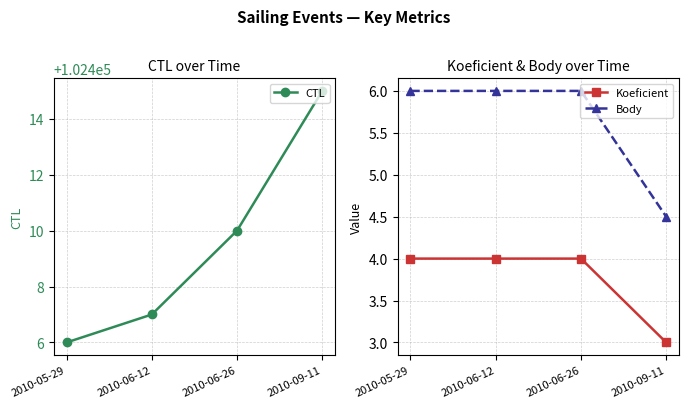

What is the value of the Body point at the 2nd from the left?

6.0